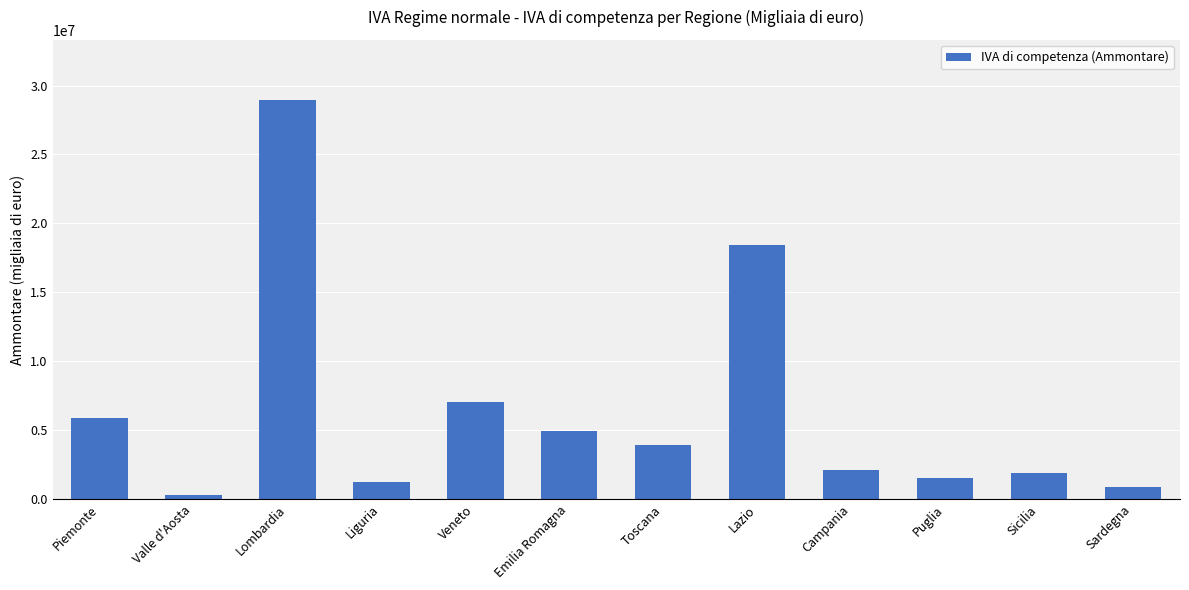

What is the smallest value displayed?

285195